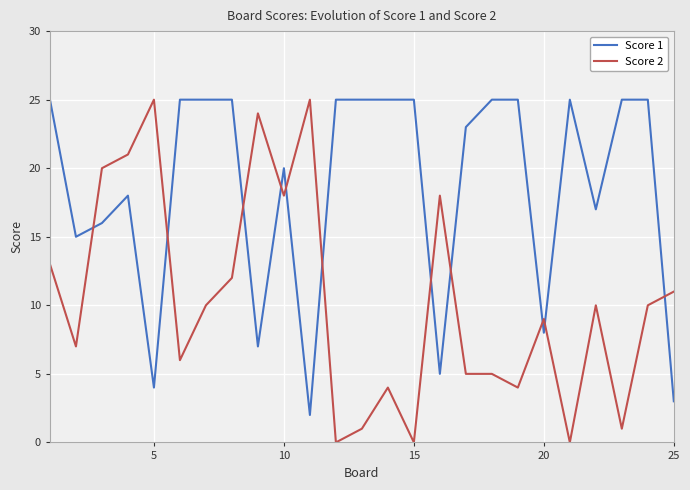

Which series has the largest range (max minus min)?

Score 2